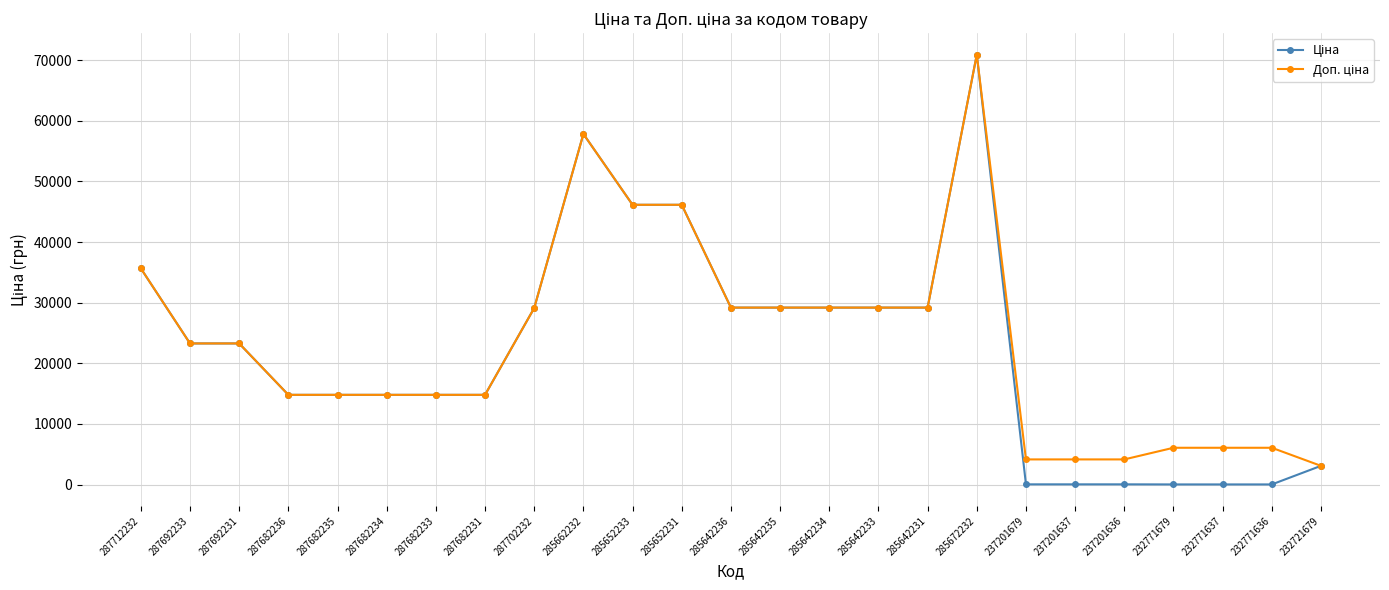

What is the greatest value displayed?

70906.0